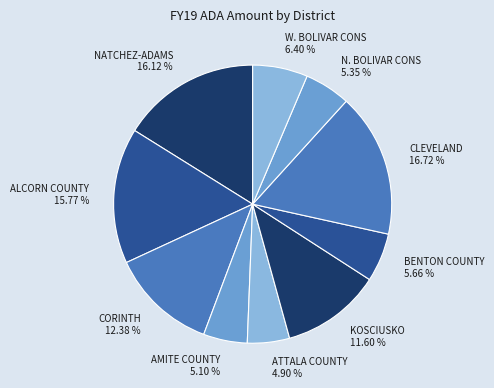

Is W. BOLIVAR CONS the majority of the pie?

No